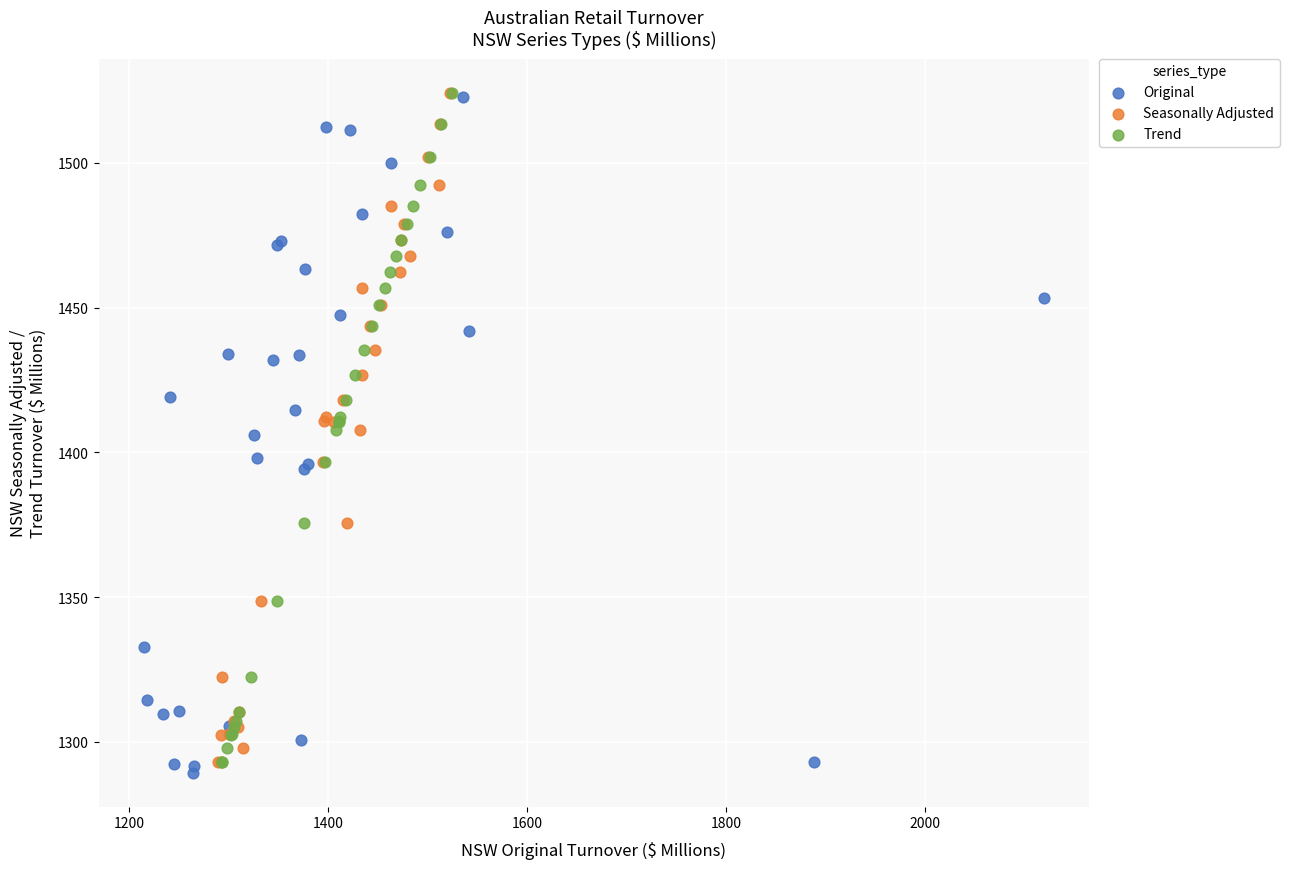

What are all the series names shown in the legend?

Original, Seasonally Adjusted, Trend